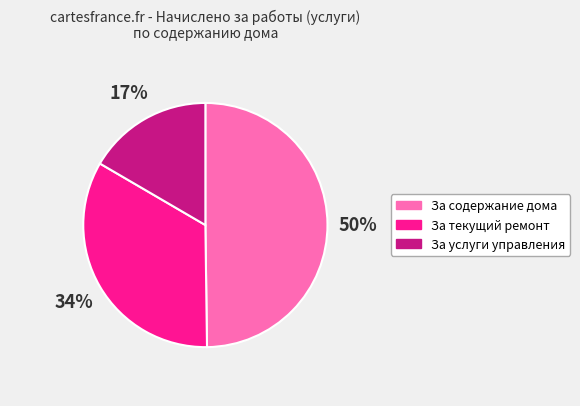

Count the number of slices in the pie.

3